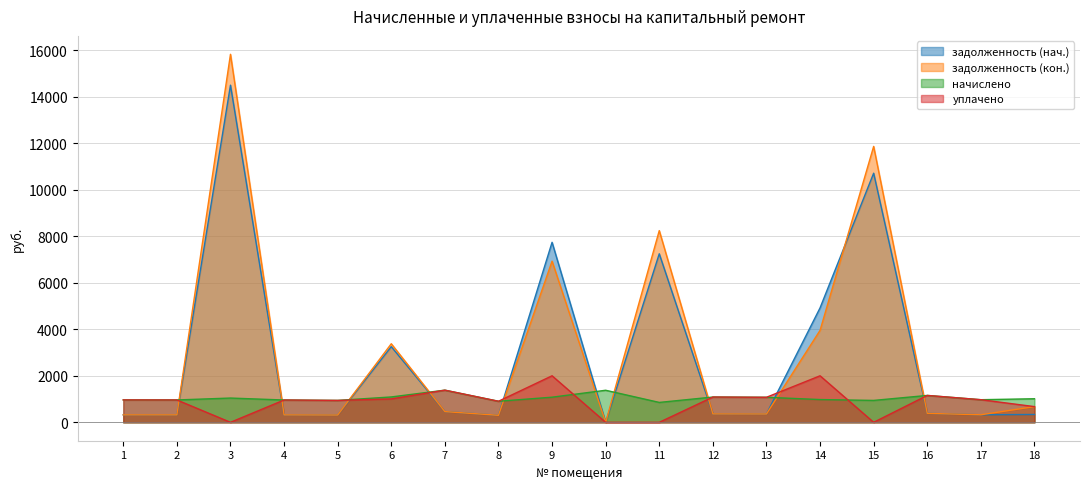

The начислено series shows 1075.7 at 13. True or false?

True